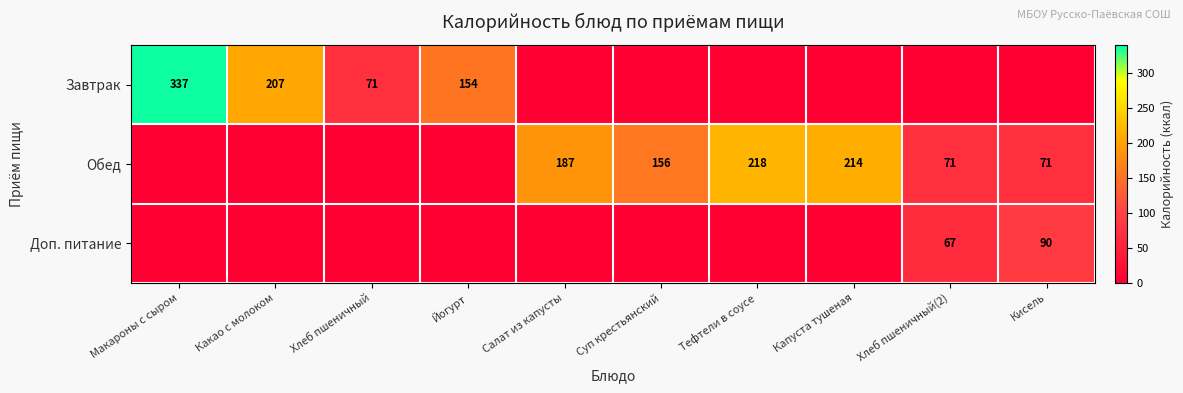

What is the sum of the Завтрак values at Хлеб пшеничный and Макароны с сыром?

408